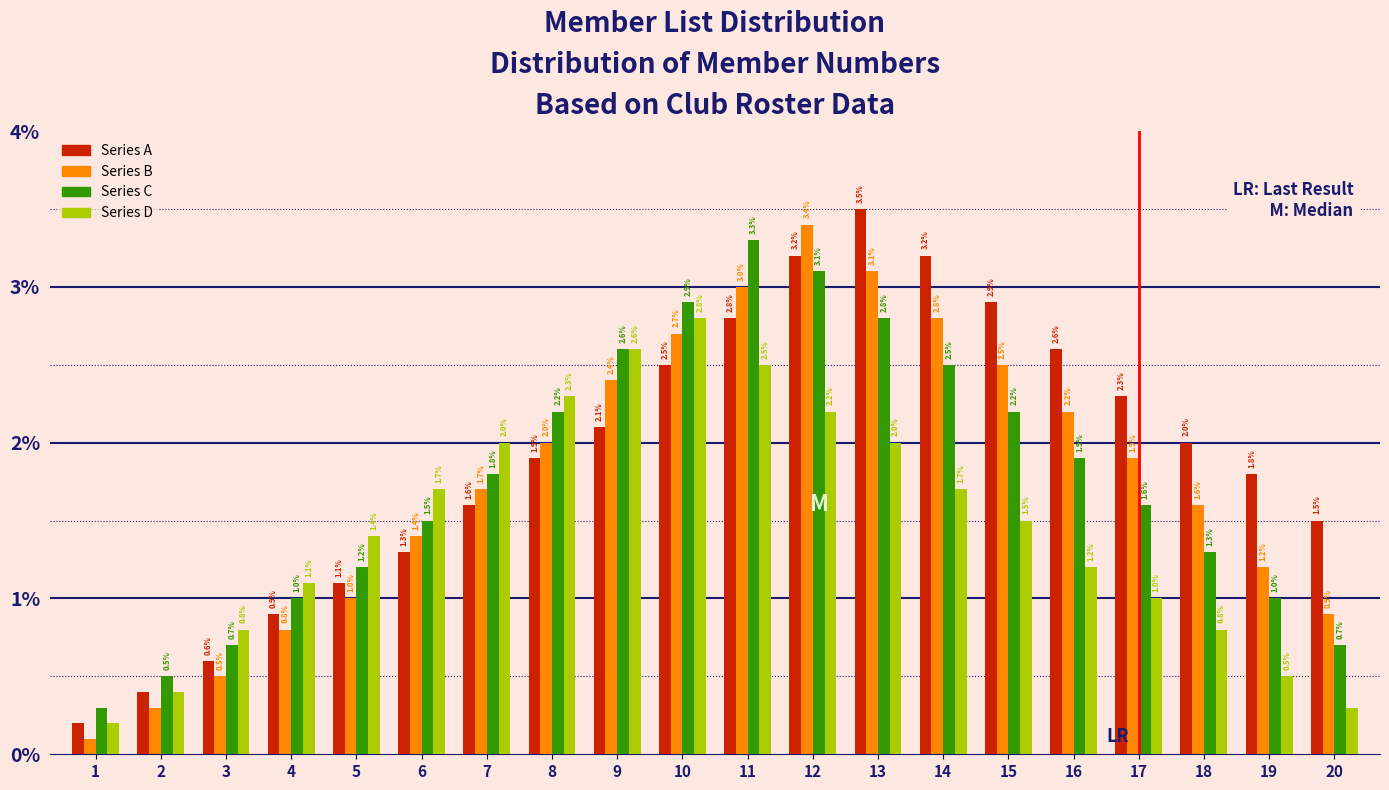

Reading left to right, what are all the values shown in this chart?

Series A: 0.2	0.4	0.6	0.9	1.1	1.3	1.6	1.9	2.1	2.5	2.8	3.2	3.5	3.2	2.9	2.6	2.3	2.0	1.8	1.5
Series B: 0.1	0.3	0.5	0.8	1.0	1.4	1.7	2.0	2.4	2.7	3.0	3.4	3.1	2.8	2.5	2.2	1.9	1.6	1.2	0.9
Series C: 0.3	0.5	0.7	1.0	1.2	1.5	1.8	2.2	2.6	2.9	3.3	3.1	2.8	2.5	2.2	1.9	1.6	1.3	1.0	0.7
Series D: 0.2	0.4	0.8	1.1	1.4	1.7	2.0	2.3	2.6	2.8	2.5	2.2	2.0	1.7	1.5	1.2	1.0	0.8	0.5	0.3